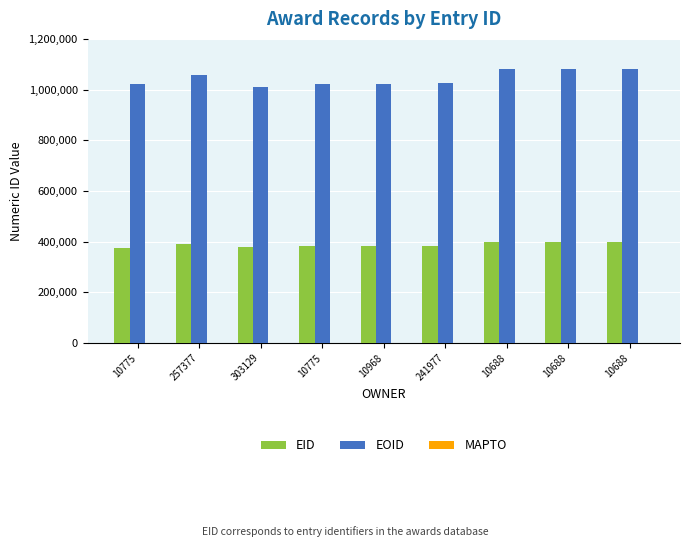

What is the total value across all series at 10688?

1477942